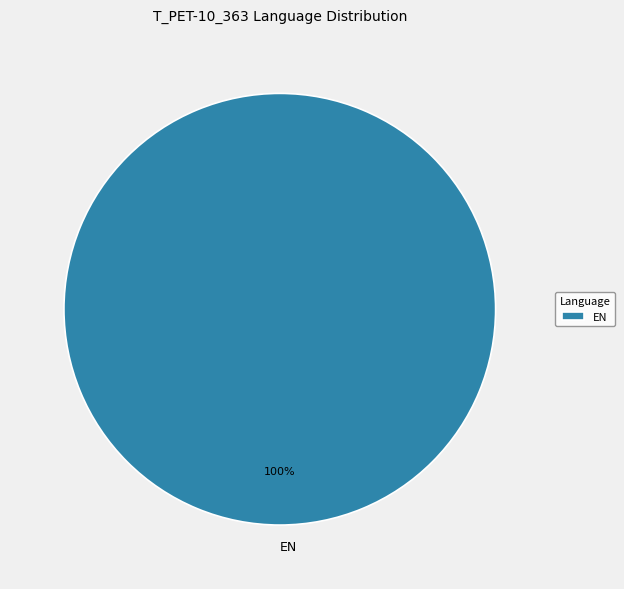

Is it true that EN is 87% of the pie?

False